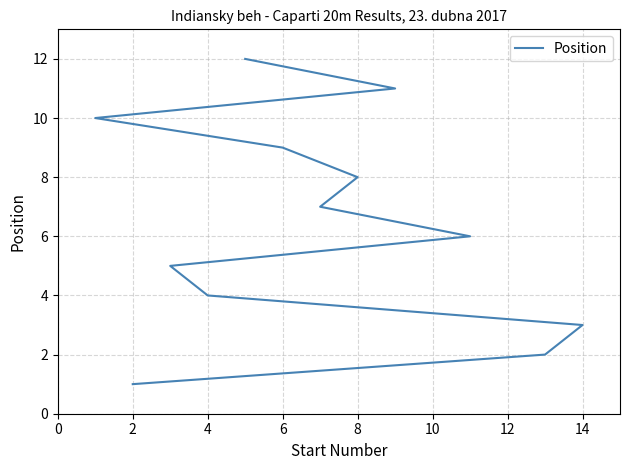

What is the change in value from 2 to 8?

+3